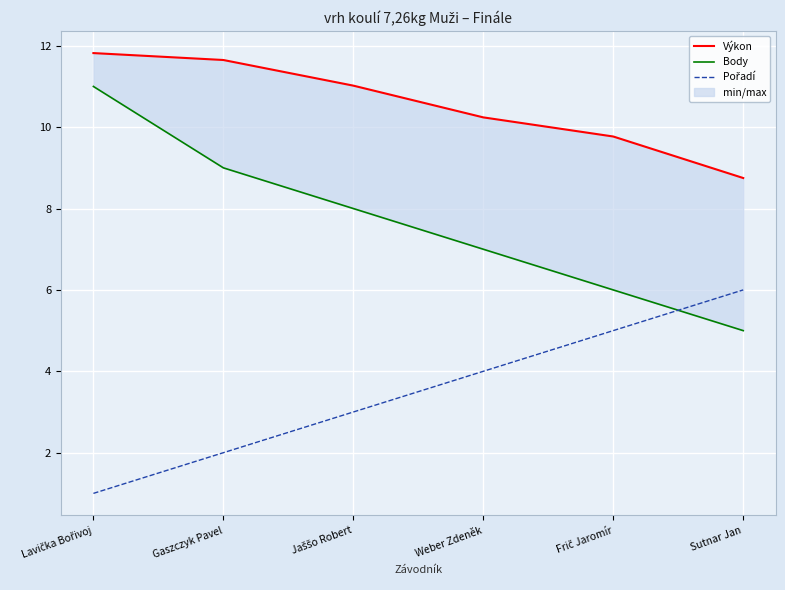

Reading right to left, what are all the values shown in this chart?

Výkon: Sutnar Jan=8.8	Frič Jaromír=9.8	Weber Zdeněk=10.2	Jaššo Robert=11.0	Gaszczyk Pavel=11.7	Lavička Bořivoj=11.8
Body: Sutnar Jan=5.0	Frič Jaromír=6.0	Weber Zdeněk=7.0	Jaššo Robert=8.0	Gaszczyk Pavel=9.0	Lavička Bořivoj=11.0
Pořadí: Sutnar Jan=6.0	Frič Jaromír=5.0	Weber Zdeněk=4.0	Jaššo Robert=3.0	Gaszczyk Pavel=2.0	Lavička Bořivoj=1.0